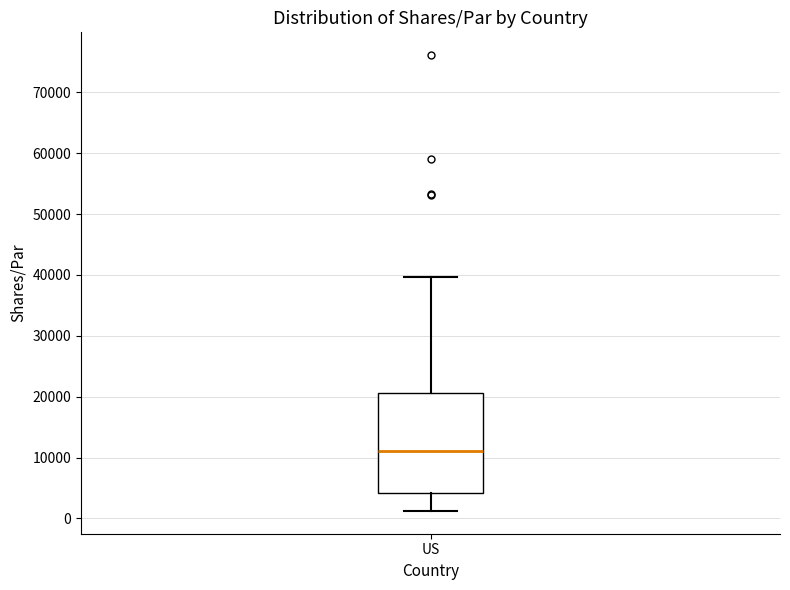

Read this box plot against the y-axis: the position of the median line, the range covered by the box, and the ends of both whiskers. The values are not printed on the chart, so give them approximately, as read against the axis.

median 11000, box 4000 to 21000, whiskers 1000 to 40000